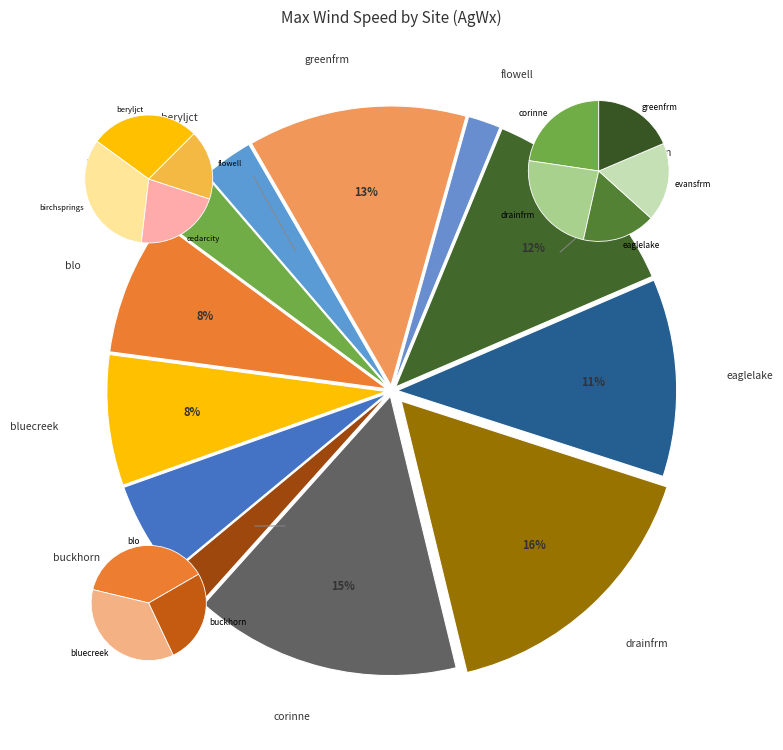

What is the smallest slice in the pie chart?

flowell